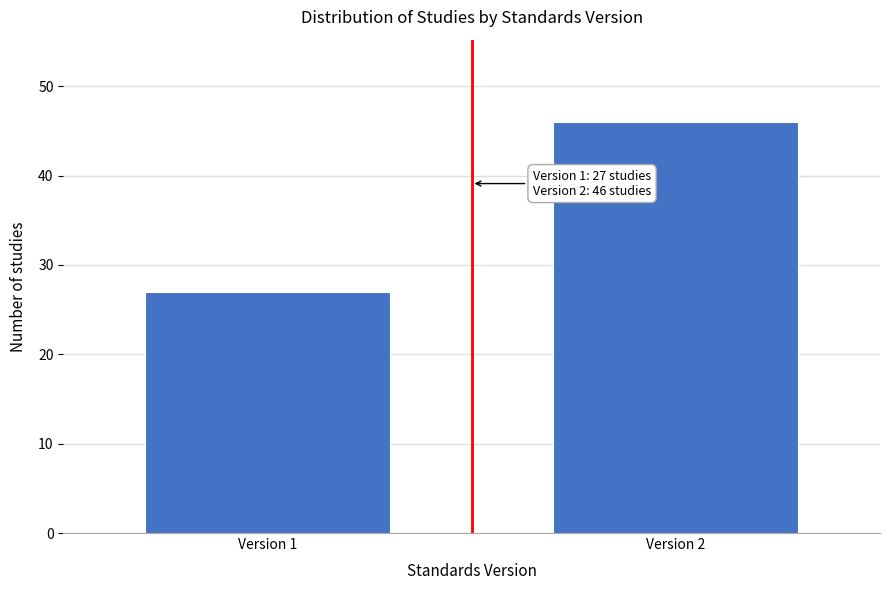

Reading left to right, transcribe all the data shown in this chart.

27	46